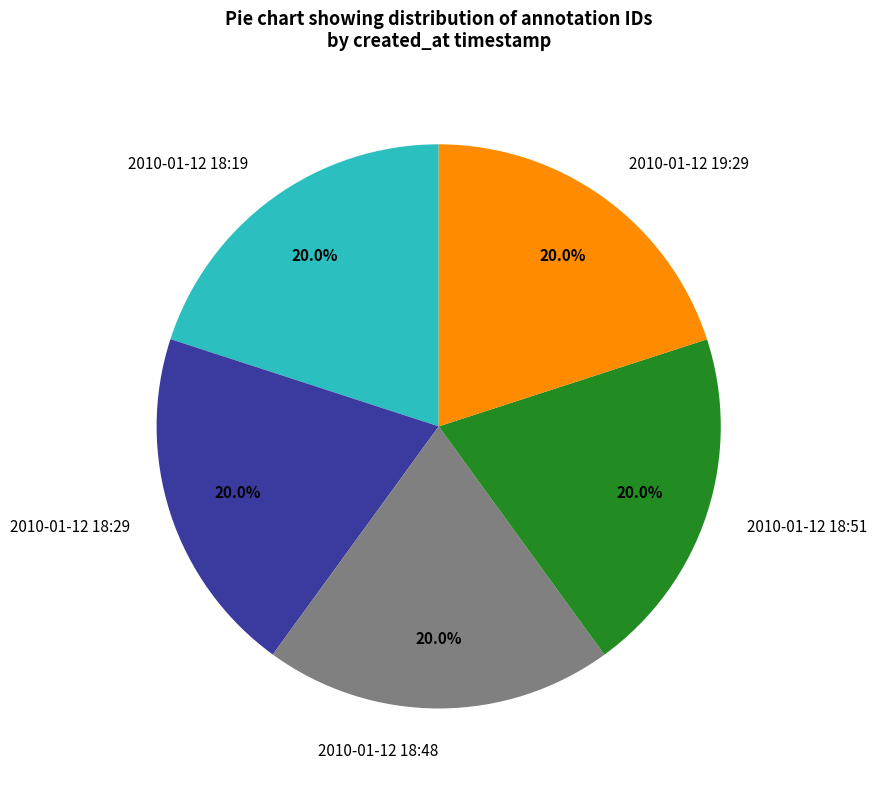

True or false: 2010-01-12 18:48 accounts for 20% of the total.

True